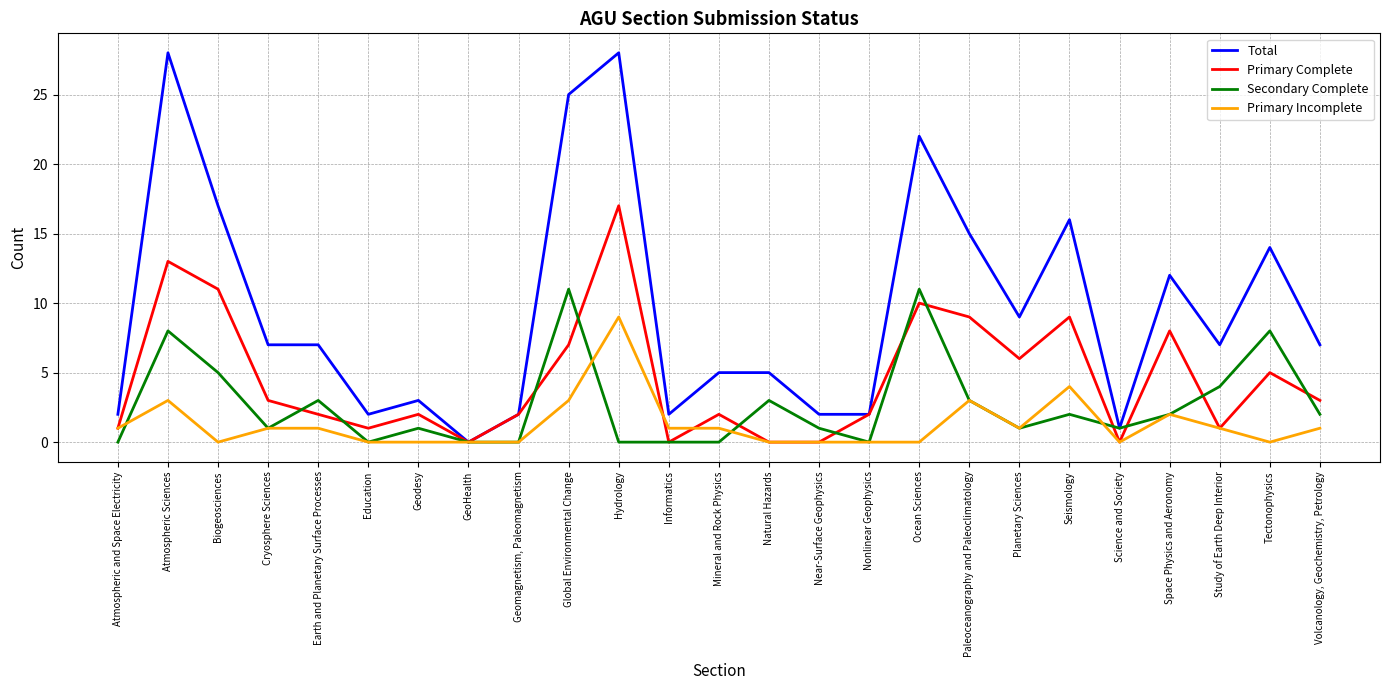

Between Earth and Planetary Surface Processes and Geodesy, which series saw the biggest shift?

Total